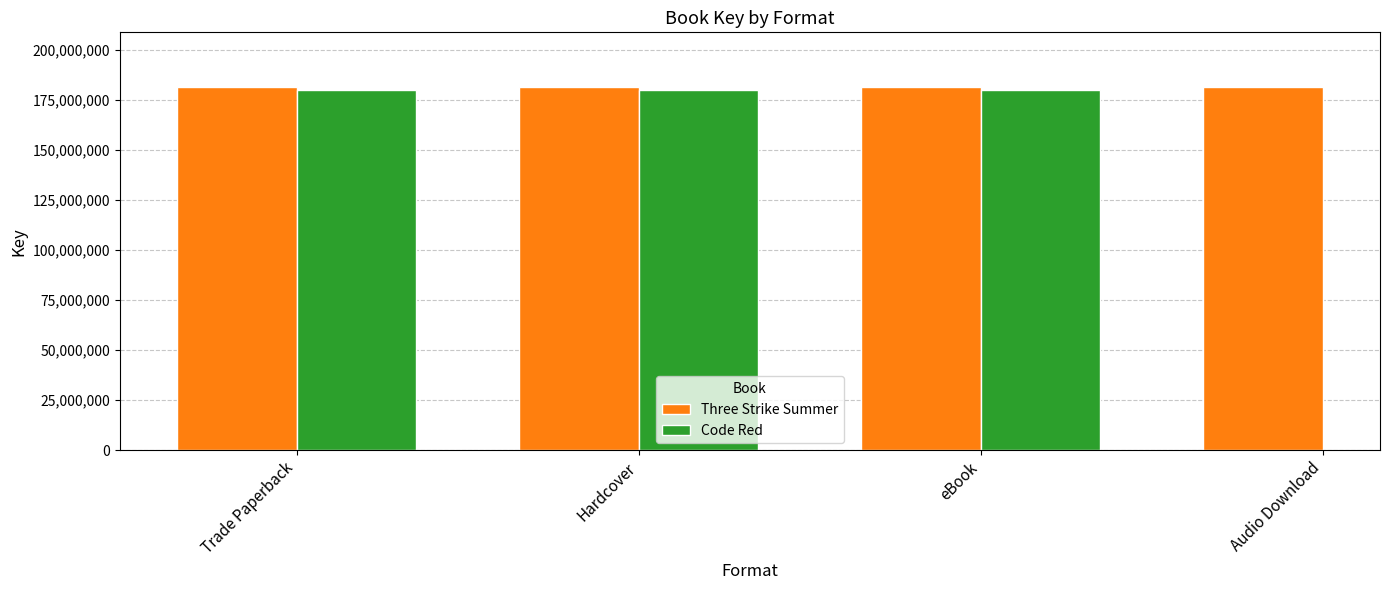

What is the average value of the Three Strike Summer series?

181393167.0